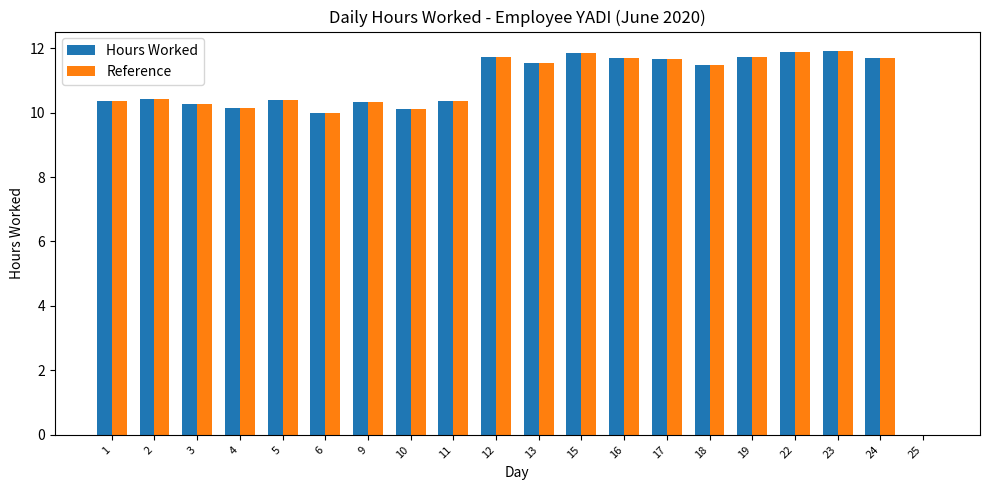

How many positive values does the Reference series have?

19